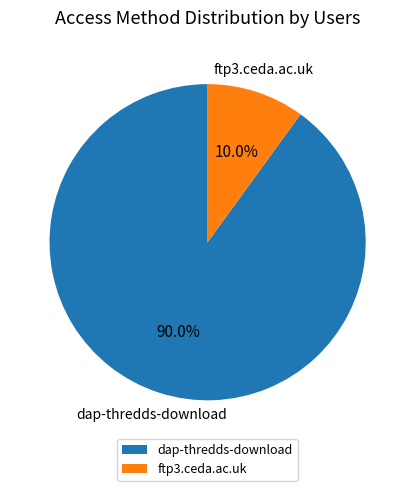

To the nearest percent, what is the difference between the dap-thredds-download and ftp3.ceda.ac.uk slice percentages?

80%